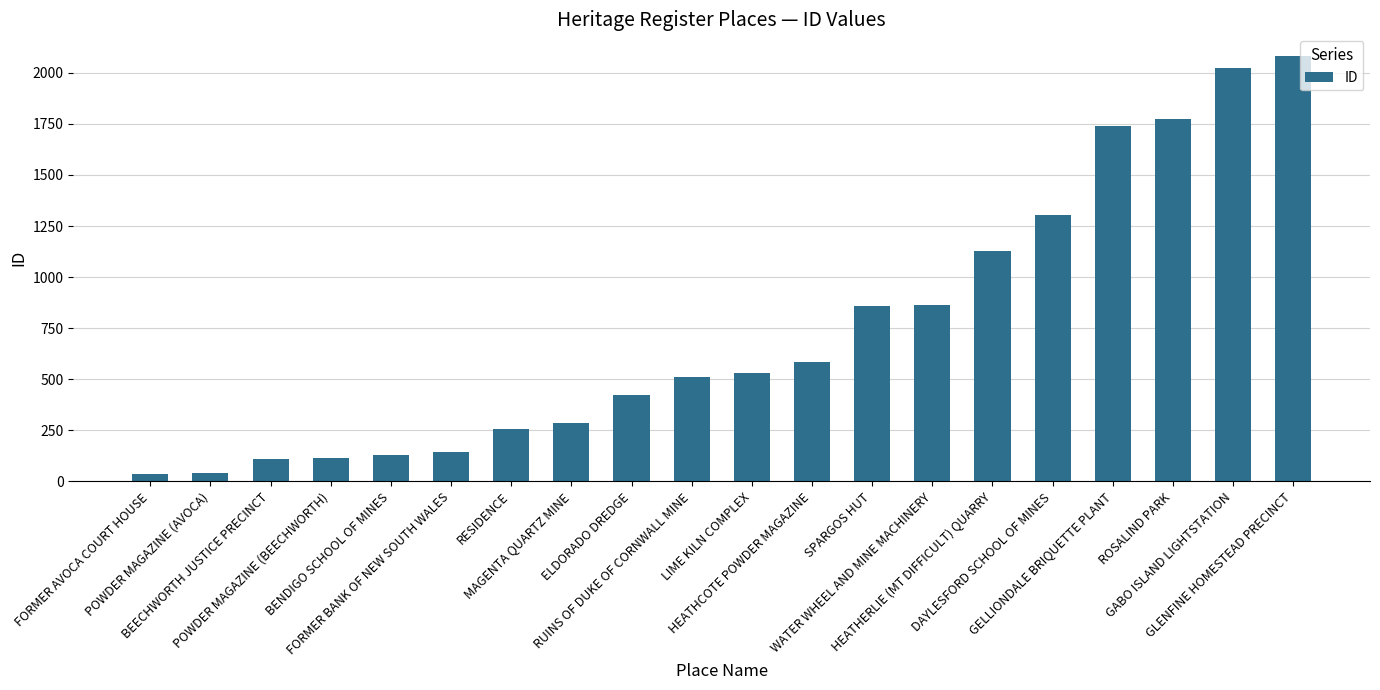

What is the greatest value displayed?

2084